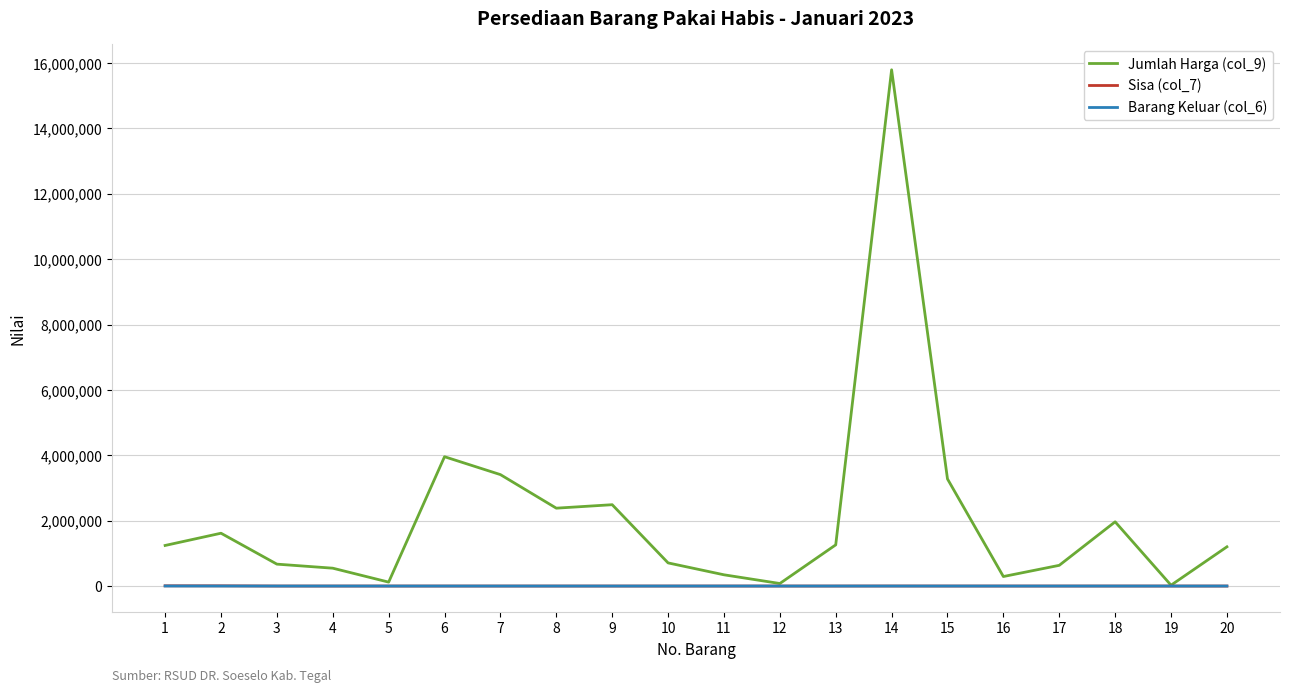

Which series has the widest spread of values?

Jumlah Harga (col_9)